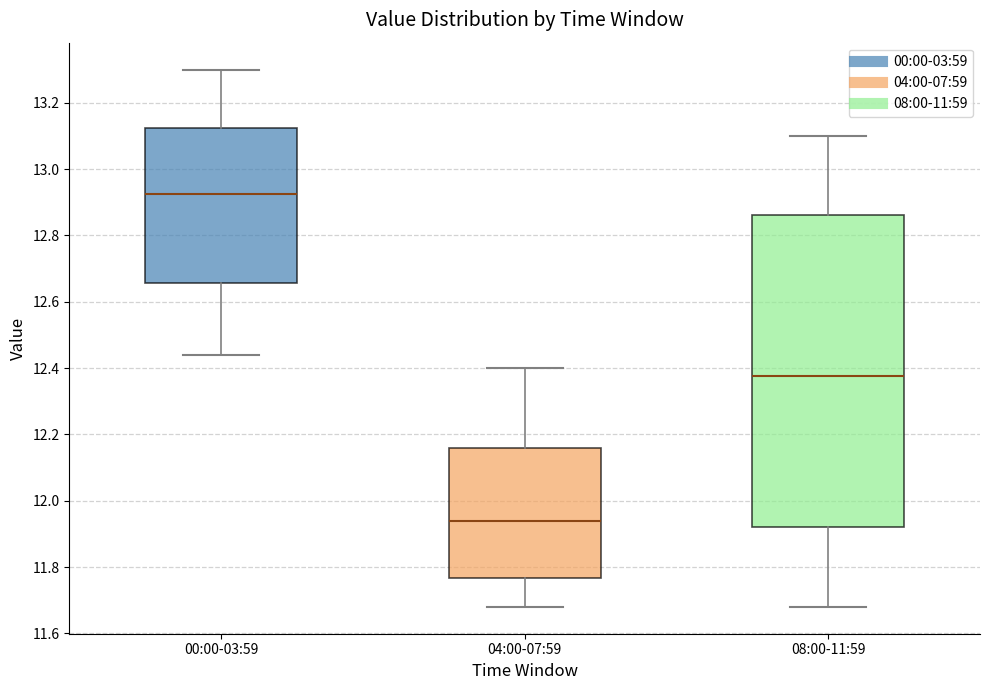

Reading left to right, transcribe this box plot: for each box, give where its median line is, the range the box spans, and where its two whiskers end, as read against the y-axis. The values are not printed on the chart, so give them approximately, as read against the axis.

00:00-03:59: median 12.92, box 12.66 to 13.12, whiskers 12.44 to 13.30
04:00-07:59: median 11.94, box 11.76 to 12.16, whiskers 11.68 to 12.40
08:00-11:59: median 12.38, box 11.92 to 12.86, whiskers 11.68 to 13.10